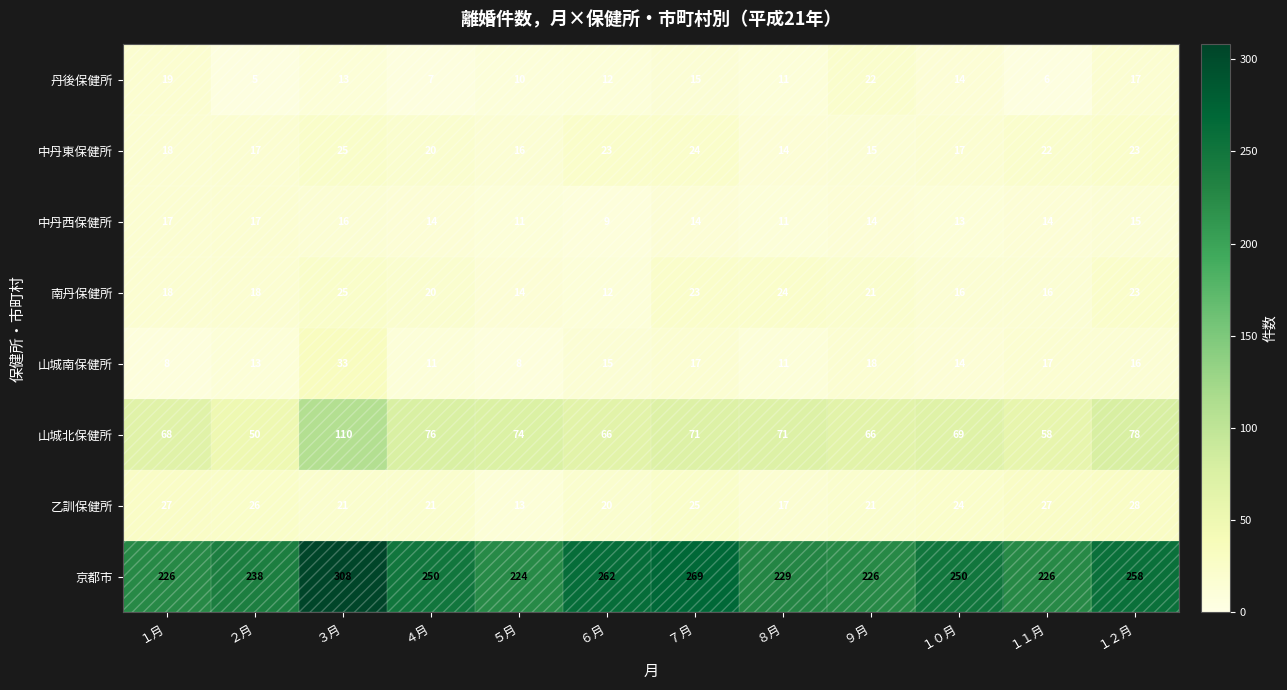

What value does the 京都市 series have at １１月, to the nearest 10?

230